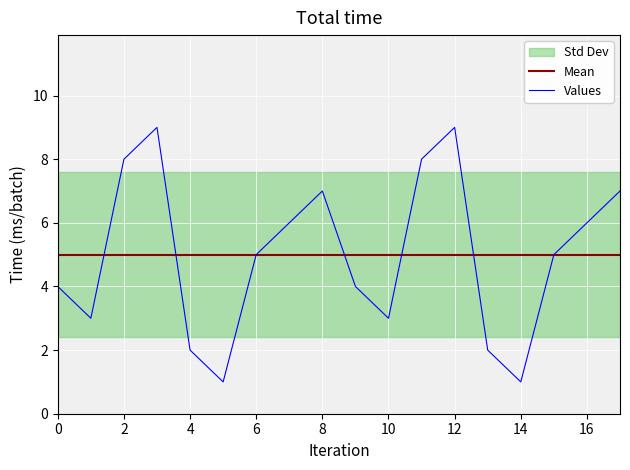

True or false: Values has a value of 8 at 2.

True